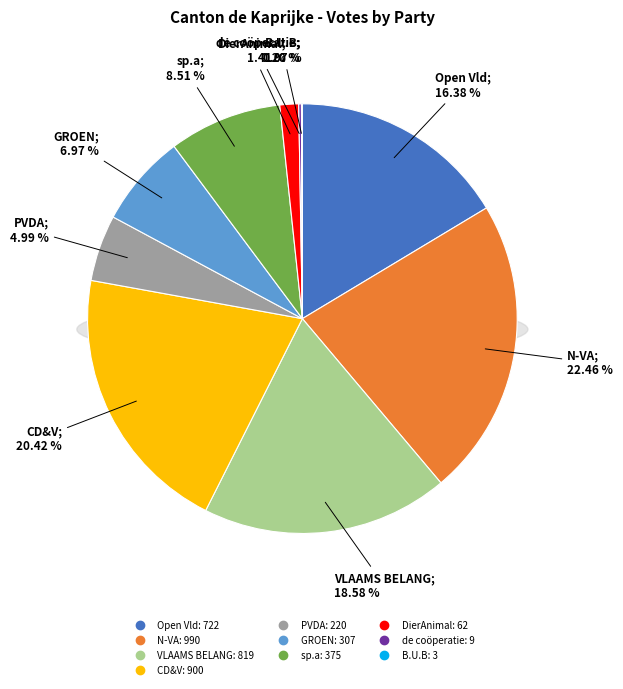

Approximately how many times larger is the value at DierAnimal compared to CD&V?

0.1